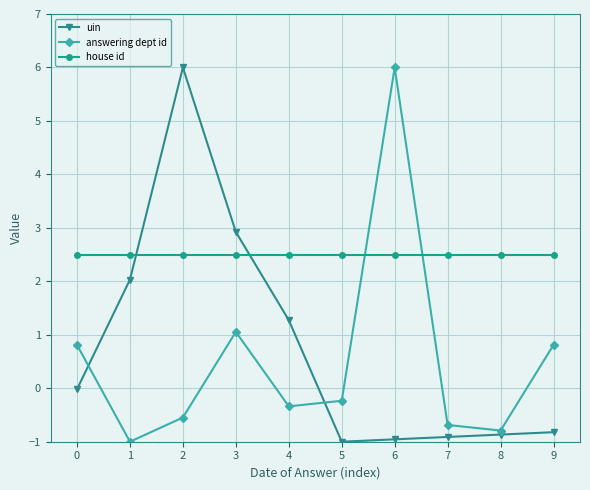

Rank the series at 8 from highest to lowest value.

house id, answering dept id, uin